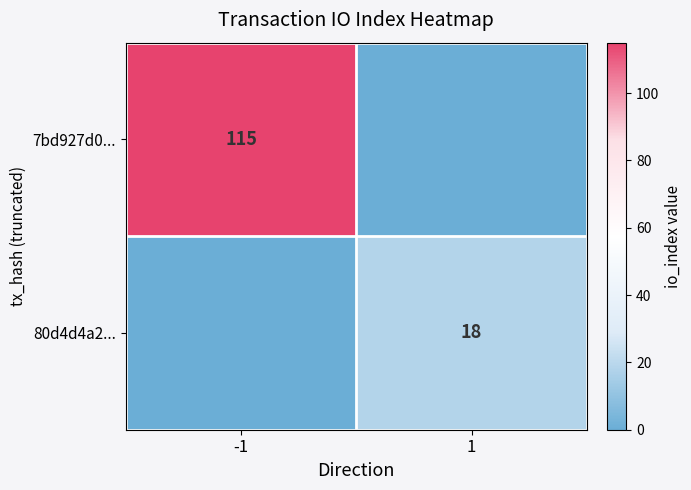

Count the number of categories in the chart.

2